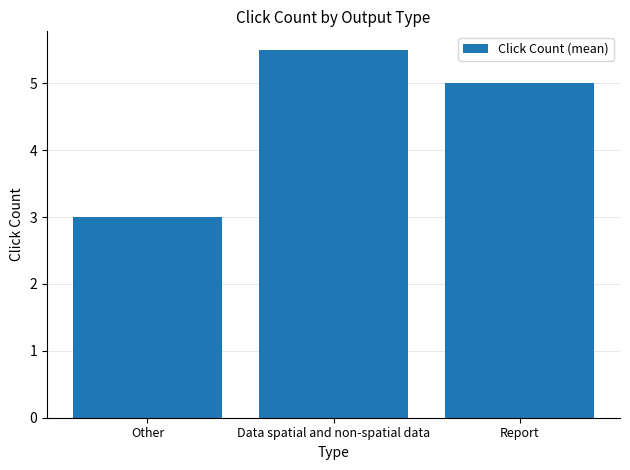

How many data points are less than 5?

1